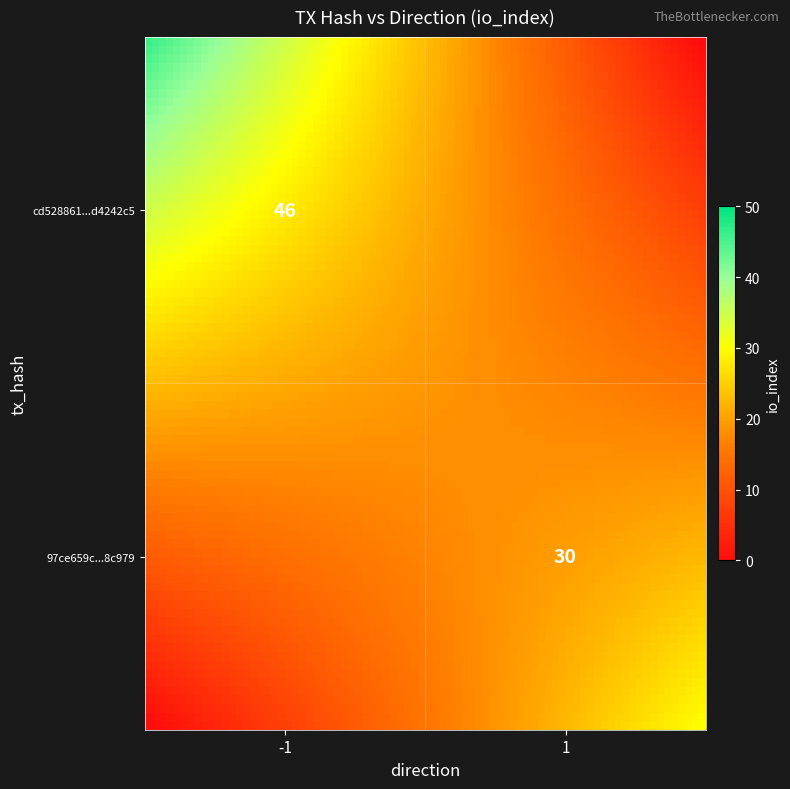

How many 97ce659c5f718e7d9aeda18ed7c5903d2b8c979 values are between 1 and 30?

2